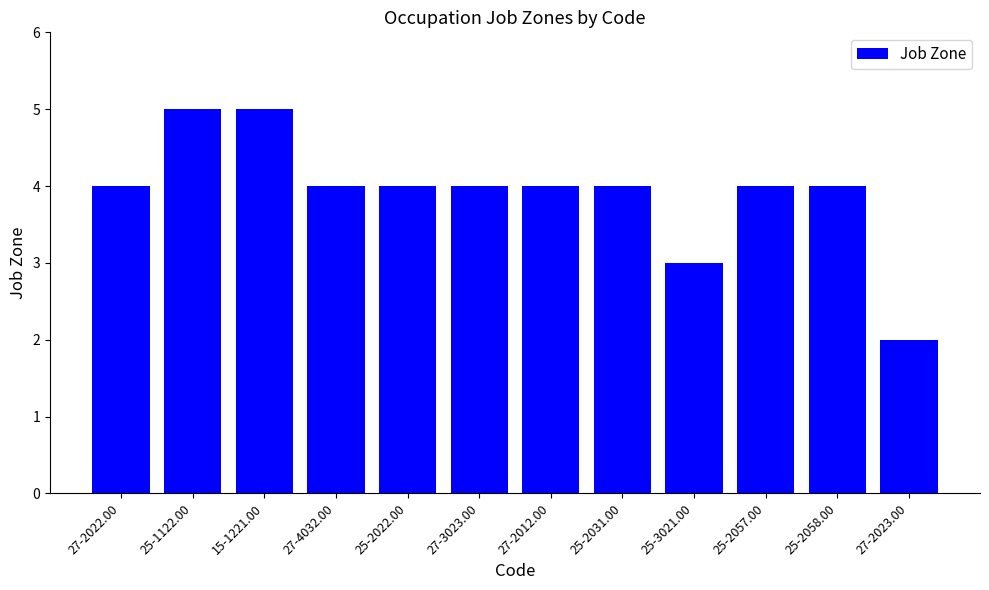

How many categories are shown in the chart?

12